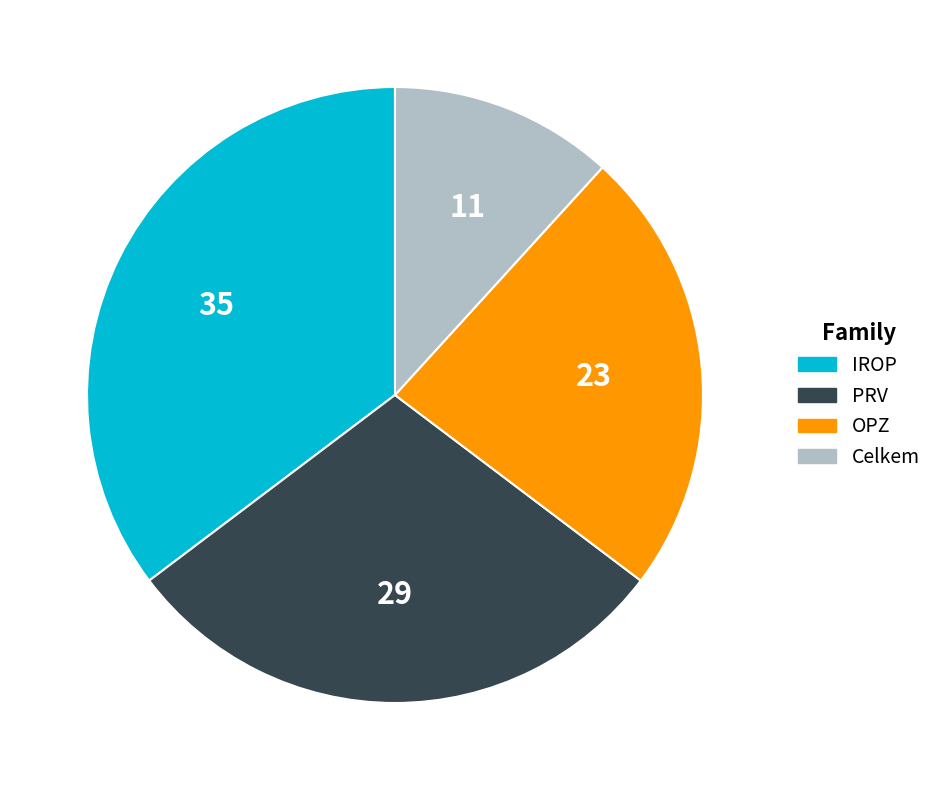

Between IROP and Celkem, which is larger?

IROP